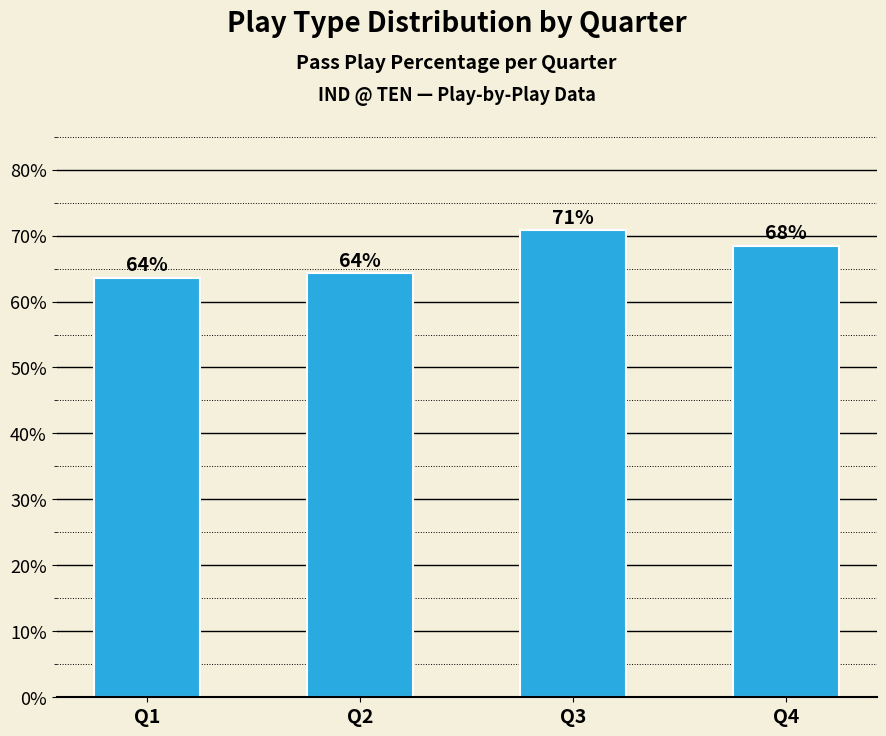

What is the average value?

0.7